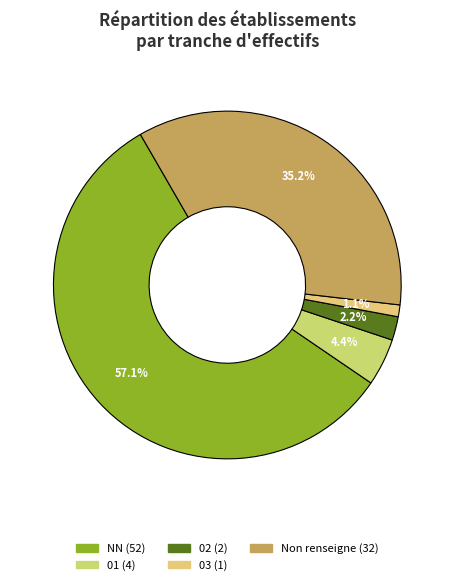

How many segments does this pie chart have?

5